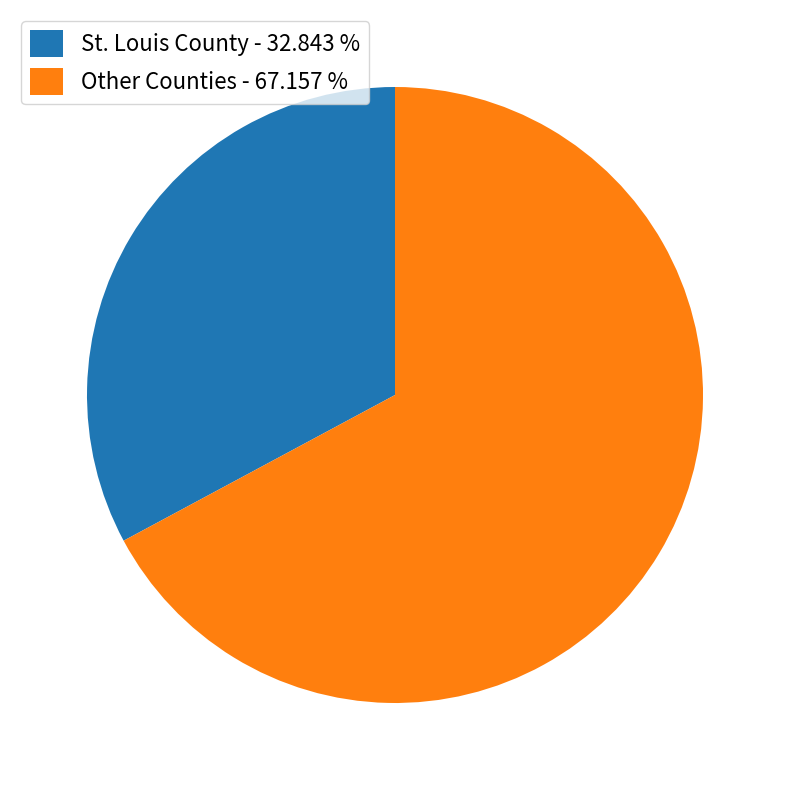

Rank the categories by value from lowest to highest.

St. Louis County - 32.843 %, Other Counties - 67.157 %